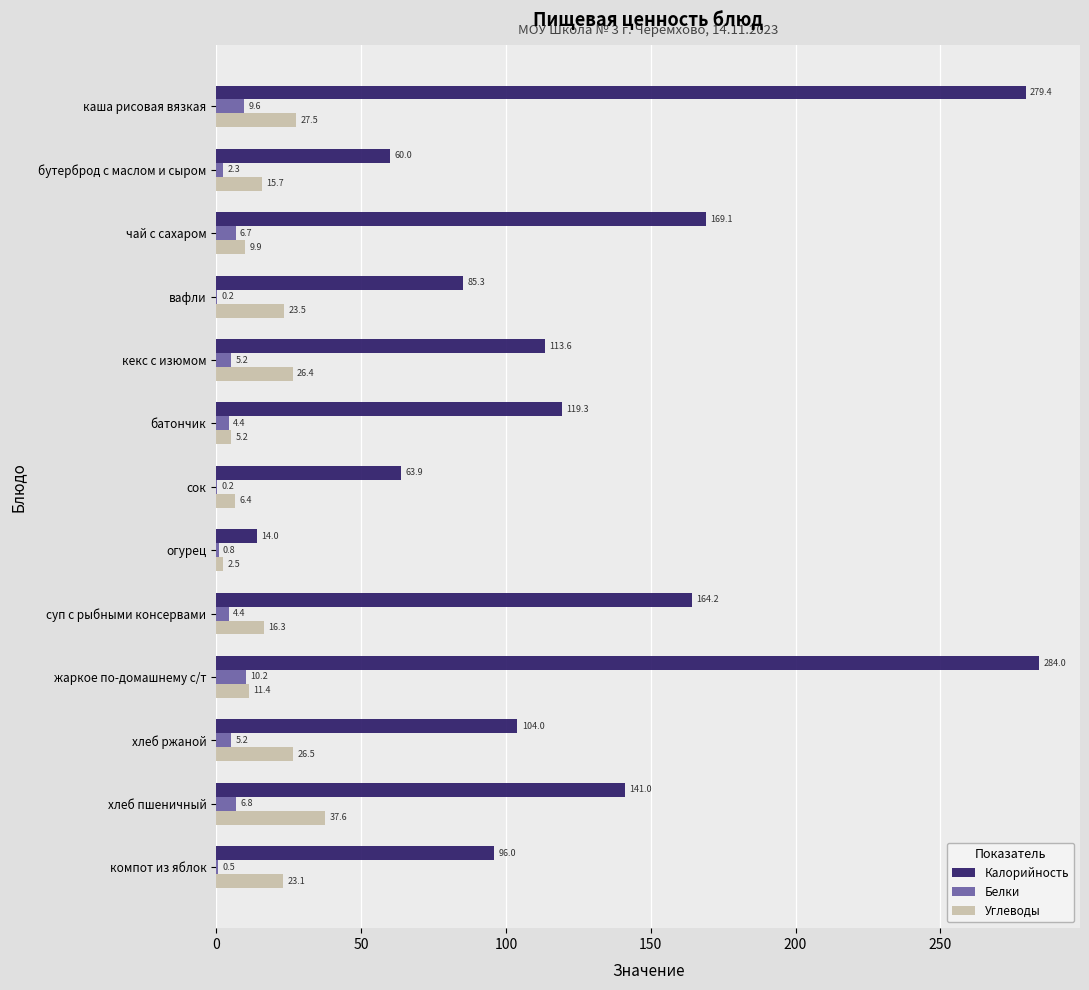

Between бутерброд с маслом и сыром and хлеб пшеничный, which series saw the biggest shift?

Калорийность